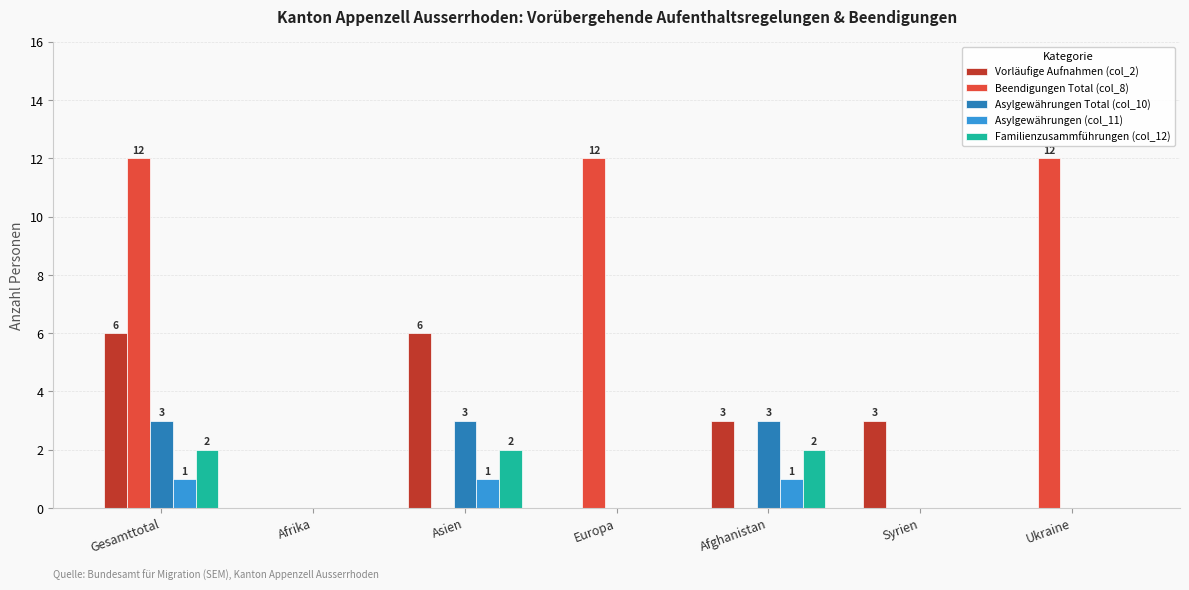

Reading left to right, transcribe all the data shown in this chart.

Vorläufige Aufnahmen (col_2): 6	0	6	0	3	3	0
Beendigungen Total (col_8): 12	0	0	12	0	0	12
Asylgewährungen Total (col_10): 3	0	3	0	3	0	0
Asylgewährungen (col_11): 1	0	1	0	1	0	0
Familienzusammführungen (col_12): 2	0	2	0	2	0	0